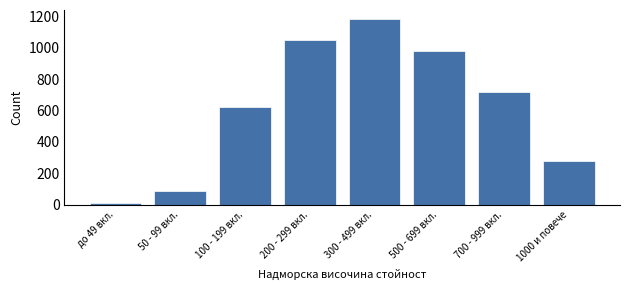

Reading left to right, what are all the values shown in this chart?

12	85	620	1050	1180	980	720	280